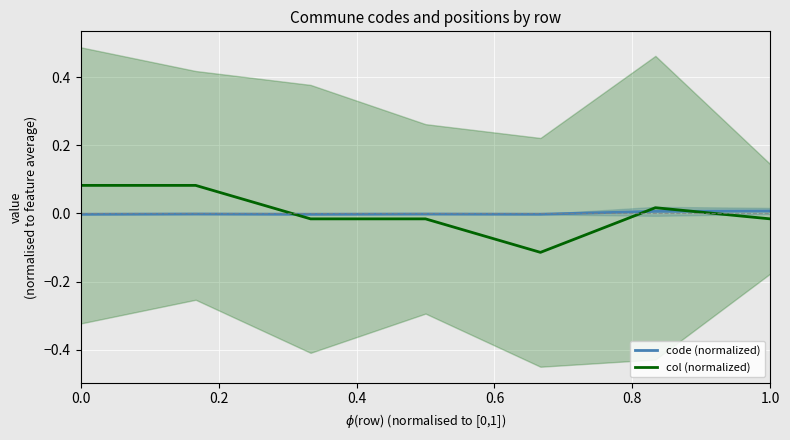

How many values in the col (normalized) series are below 0?

4